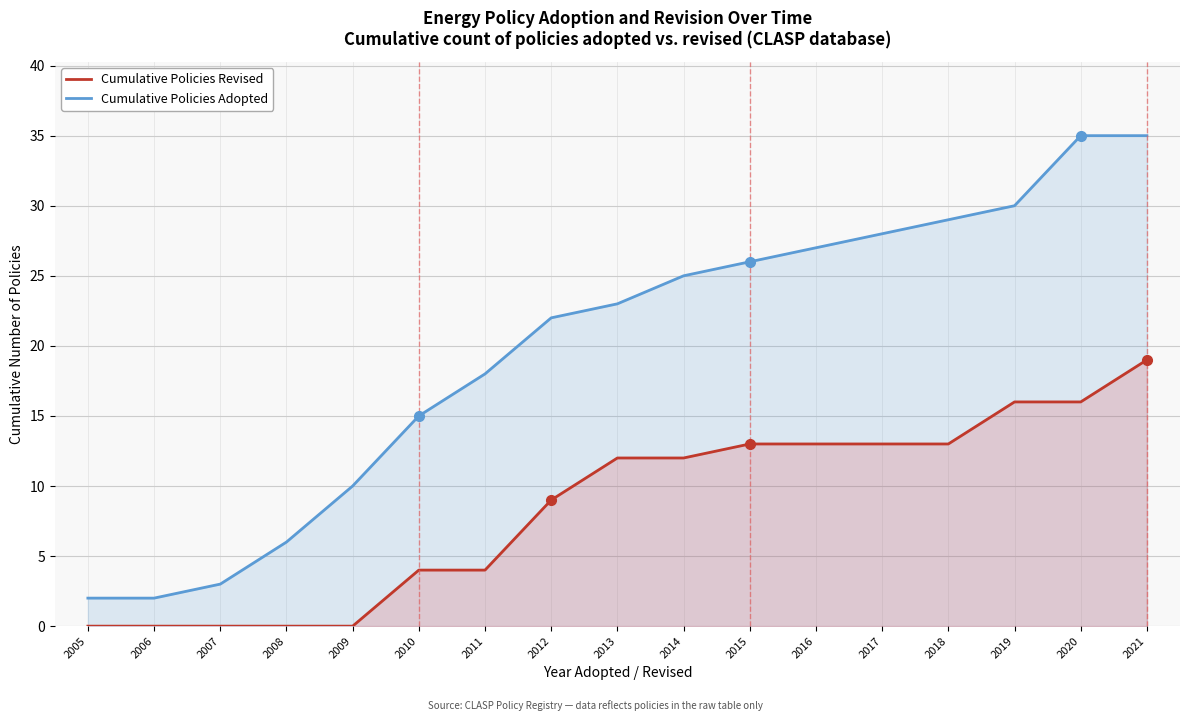

How many lines are shown in the chart?

2